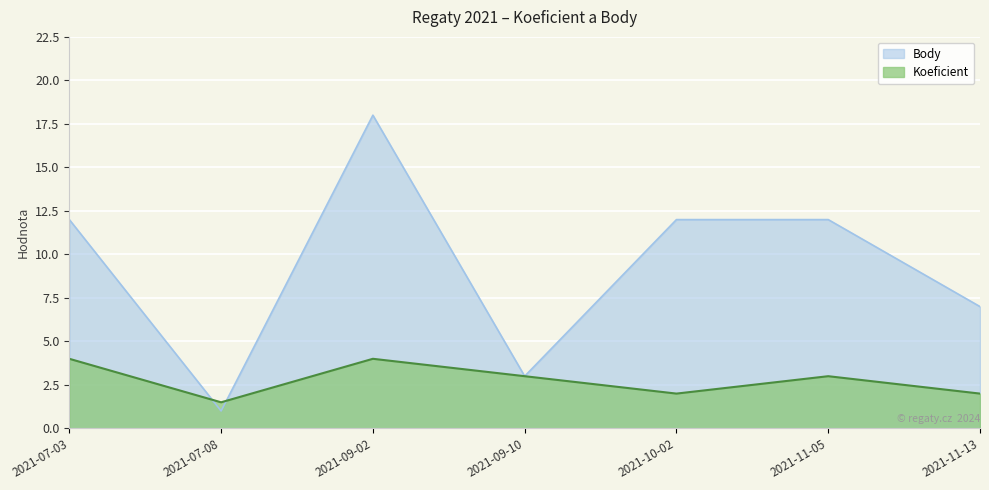

At which label does Body first exceed 12?

2021-09-02